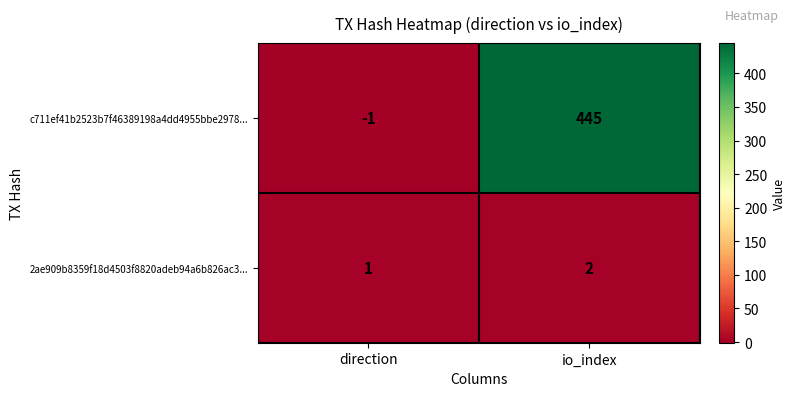

How many categories are shown in the chart?

2